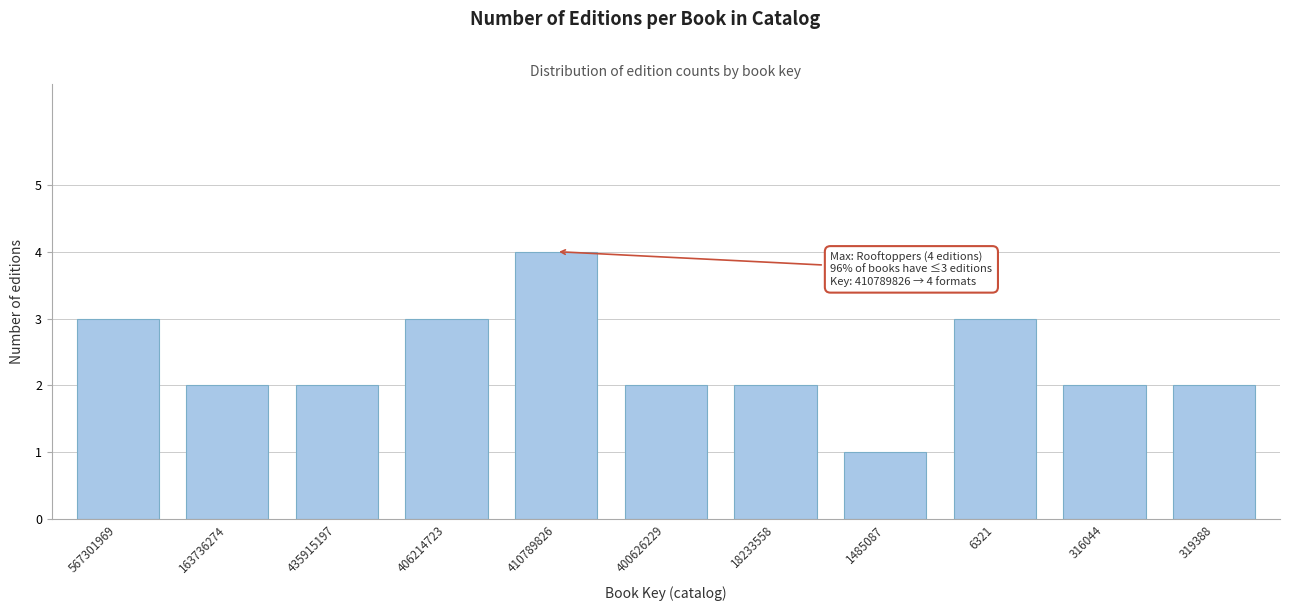

Reading left to right, transcribe all the data shown in this chart.

567301969=3	163736274=2	435915197=2	406214723=3	410789826=4	400626229=2	18233558=2	1485087=1	6321=3	316044=2	319388=2